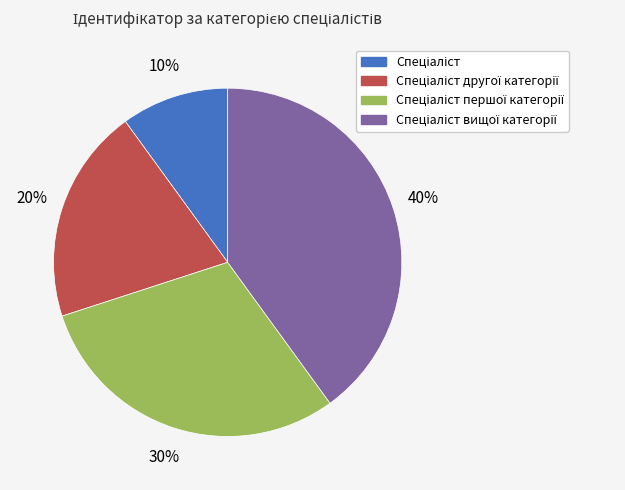

Is there any slice that represents more than half of the pie?

No